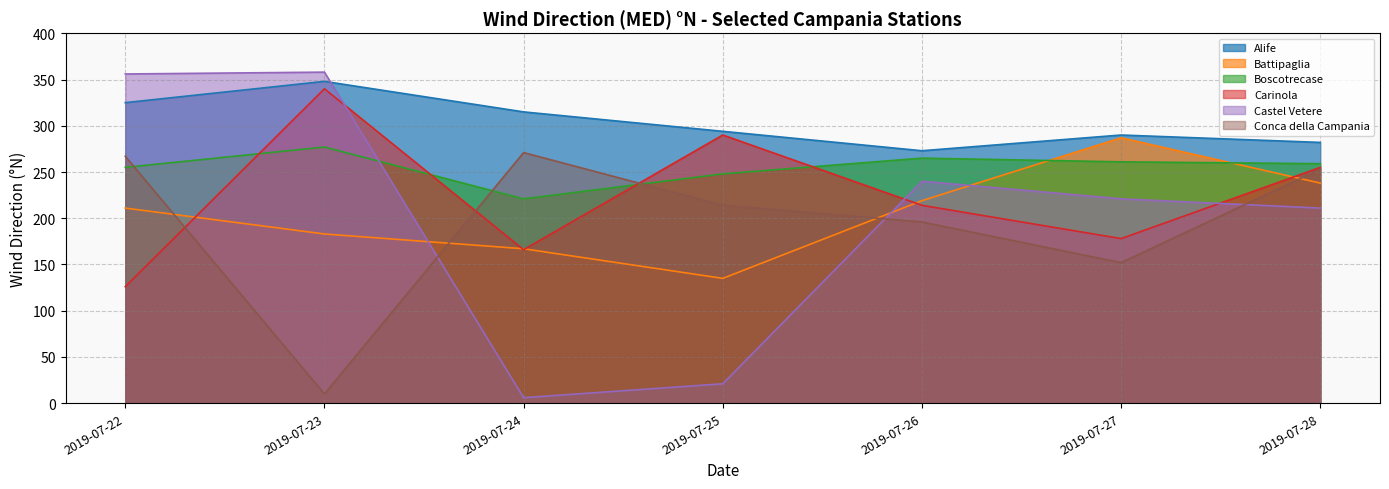

The value of Battipaglia at 2019-07-26 is 151. True or false?

False